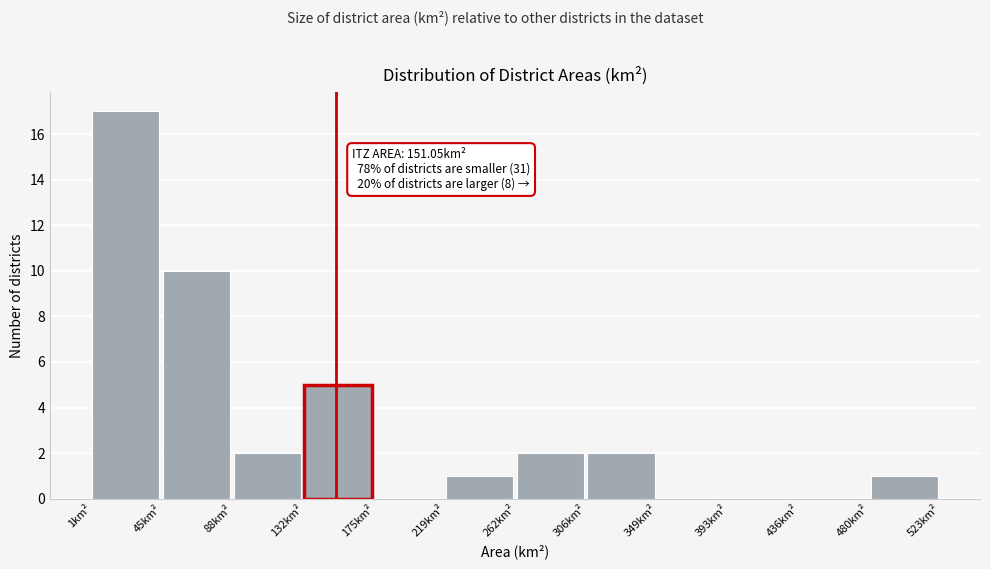

Over which range of the x-axis is the bar tallest?

0 to 45